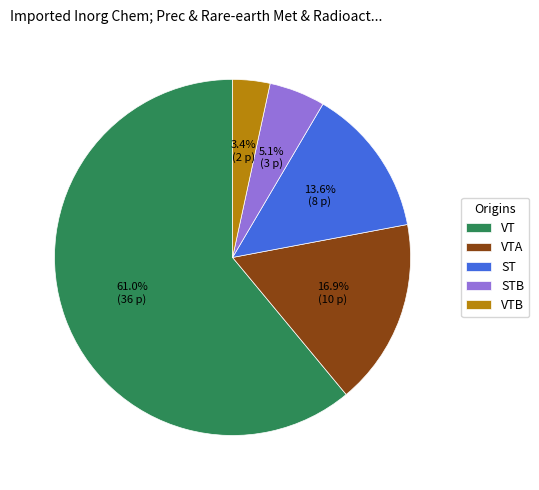

Is it true that VT is 61% of the pie?

True